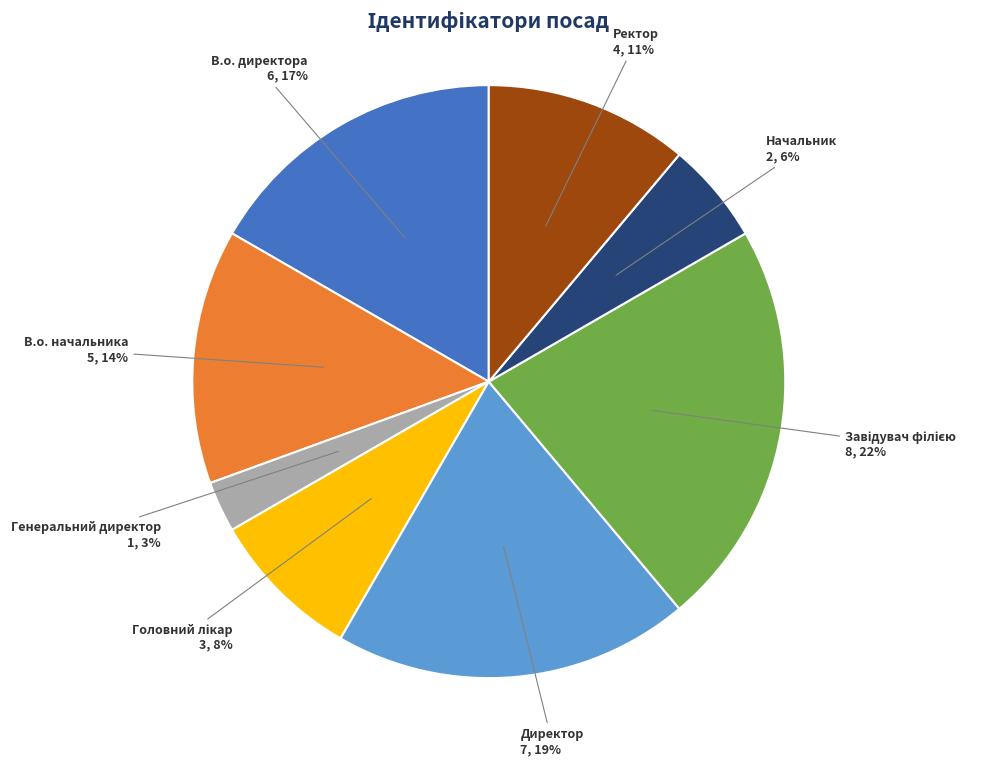

To the nearest percent, what portion does Ректор represent?

11%